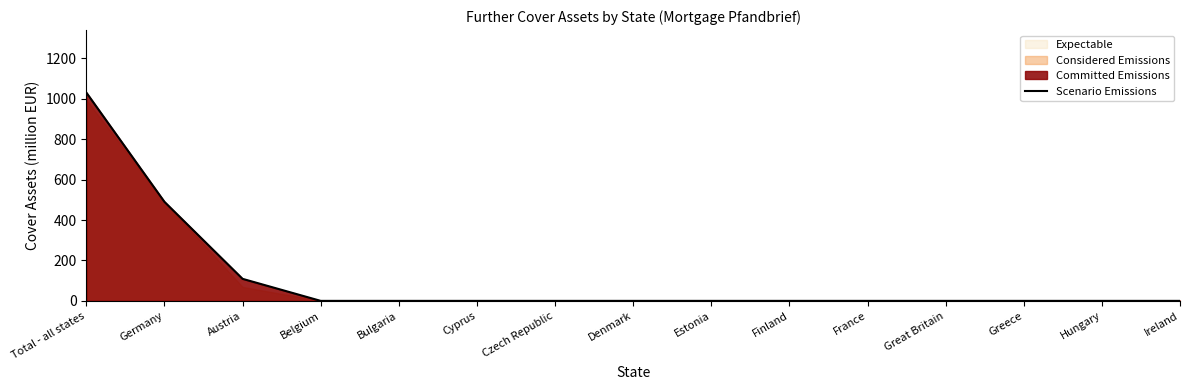

Where is Scenario Emissions nearest to the value 515?

Germany